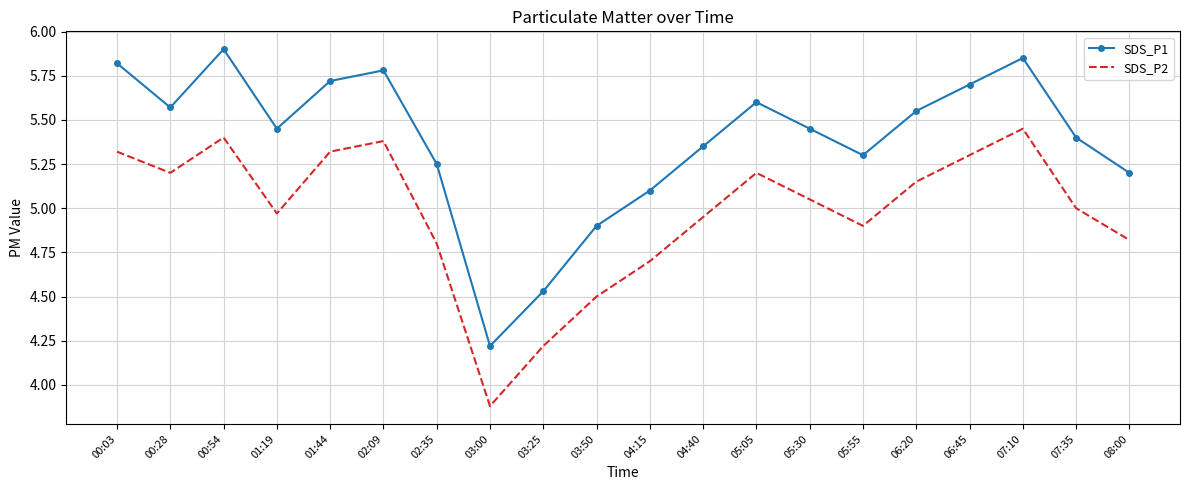

True or false: SDS_P1 and SDS_P2 intersect in this chart.

False